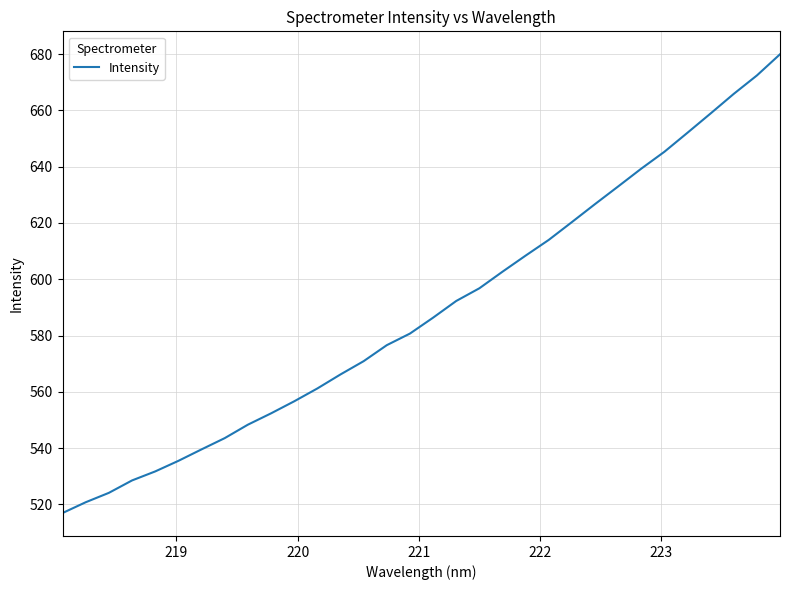

What is the average value?

589.0